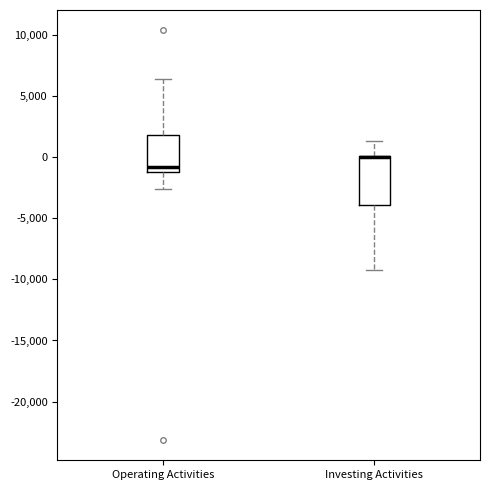

Reading left to right, transcribe this box plot: for each box, give where its median line is, the range the box spans, and where its two whiskers end, as read against the y-axis. The values are not printed on the chart, so give them approximately, as read against the axis.

Operating Activities: median -1000, box -1500 to 2000, whiskers -2500 to 6500
Investing Activities: median 0 (drawn on the box's upper edge), box -4000 to 0, whiskers -9000 to 1500